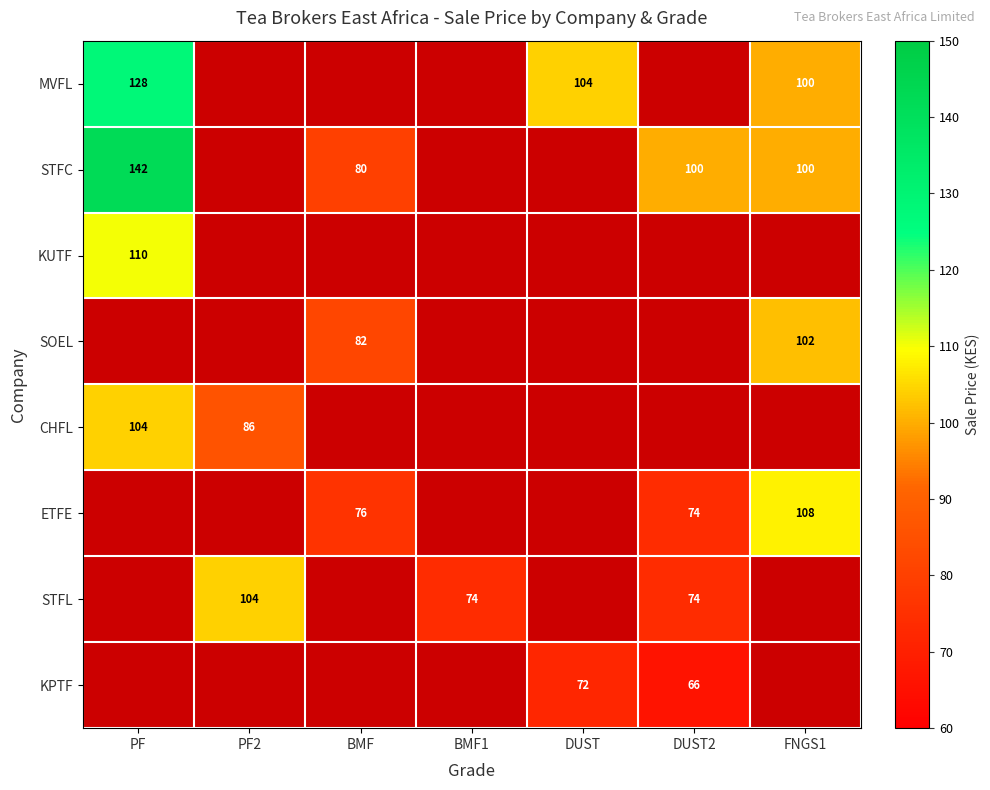

Is it true that KUTF equals 110 at PF?

True